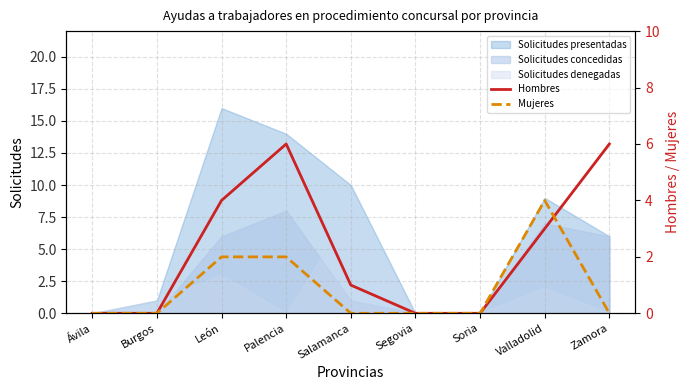

Which has a higher value, Zamora or Ávila?

Zamora